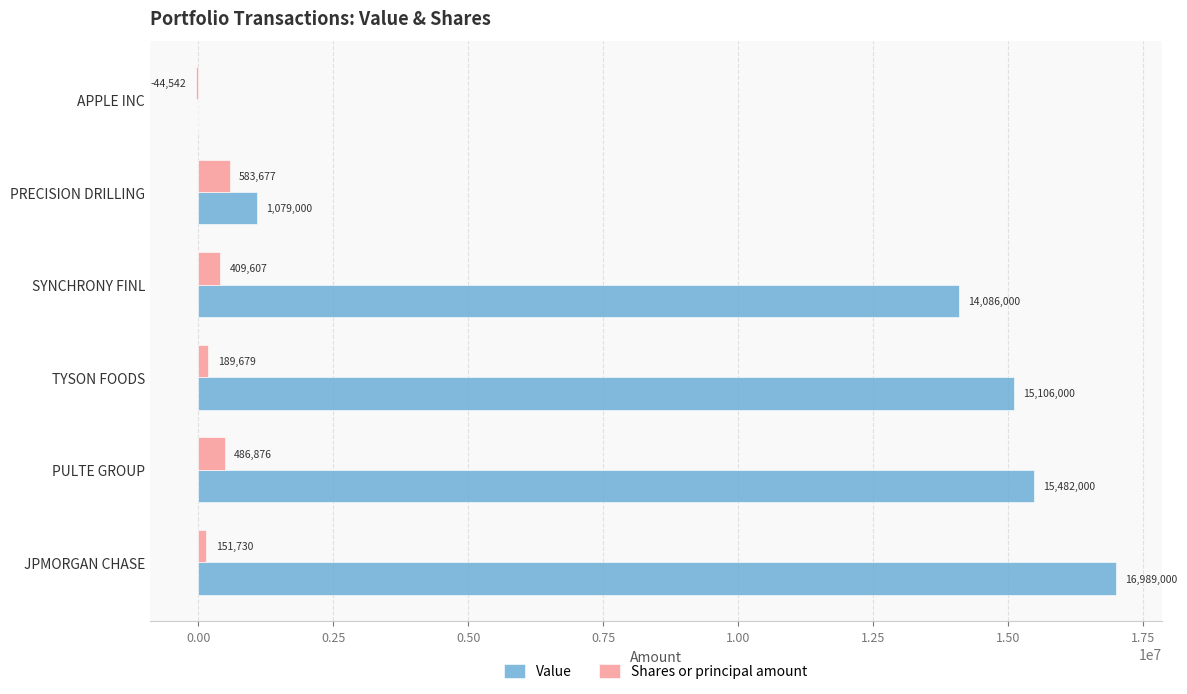

What is the sum of the Shares or principal amount values at SYNCHRONY FINL and PRECISION DRILLING?

993284